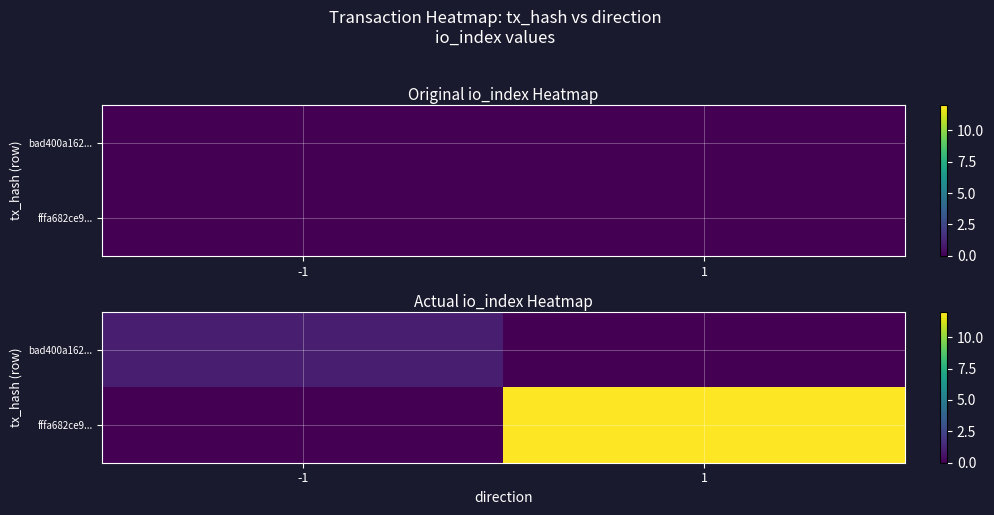

What is the total value across all series at 1?

12